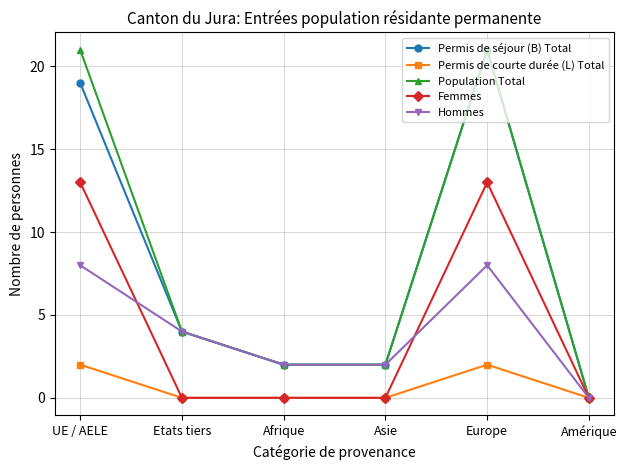

What is the total value across all series at Asie?

6